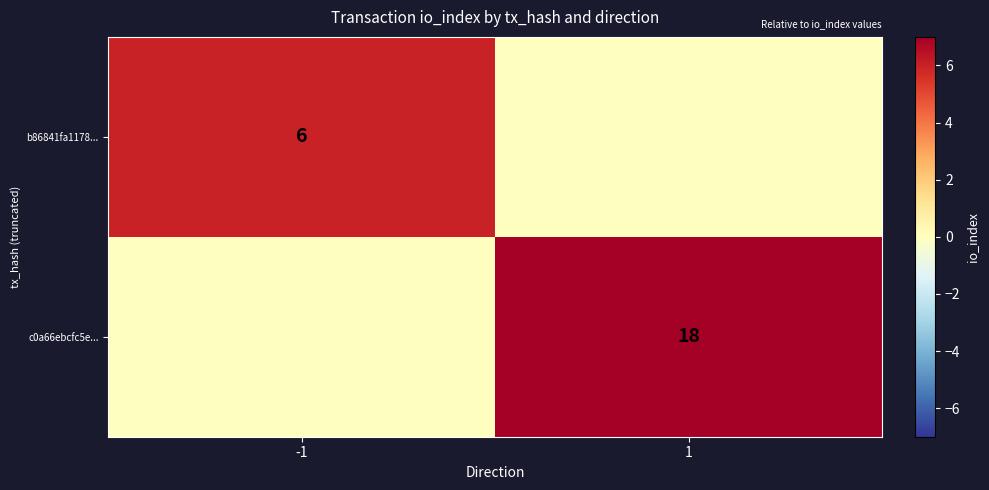

The value of b86841fa1178... at -1 is 2. True or false?

False